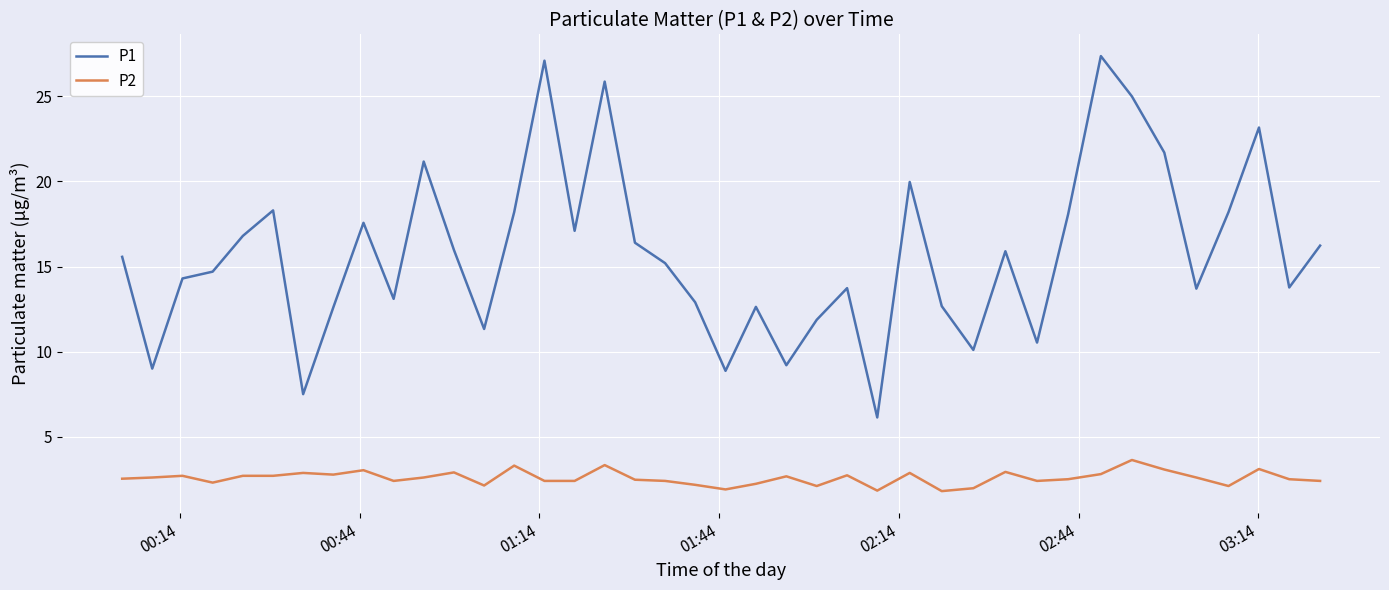

True or false: P2 and P1 intersect in this chart.

False